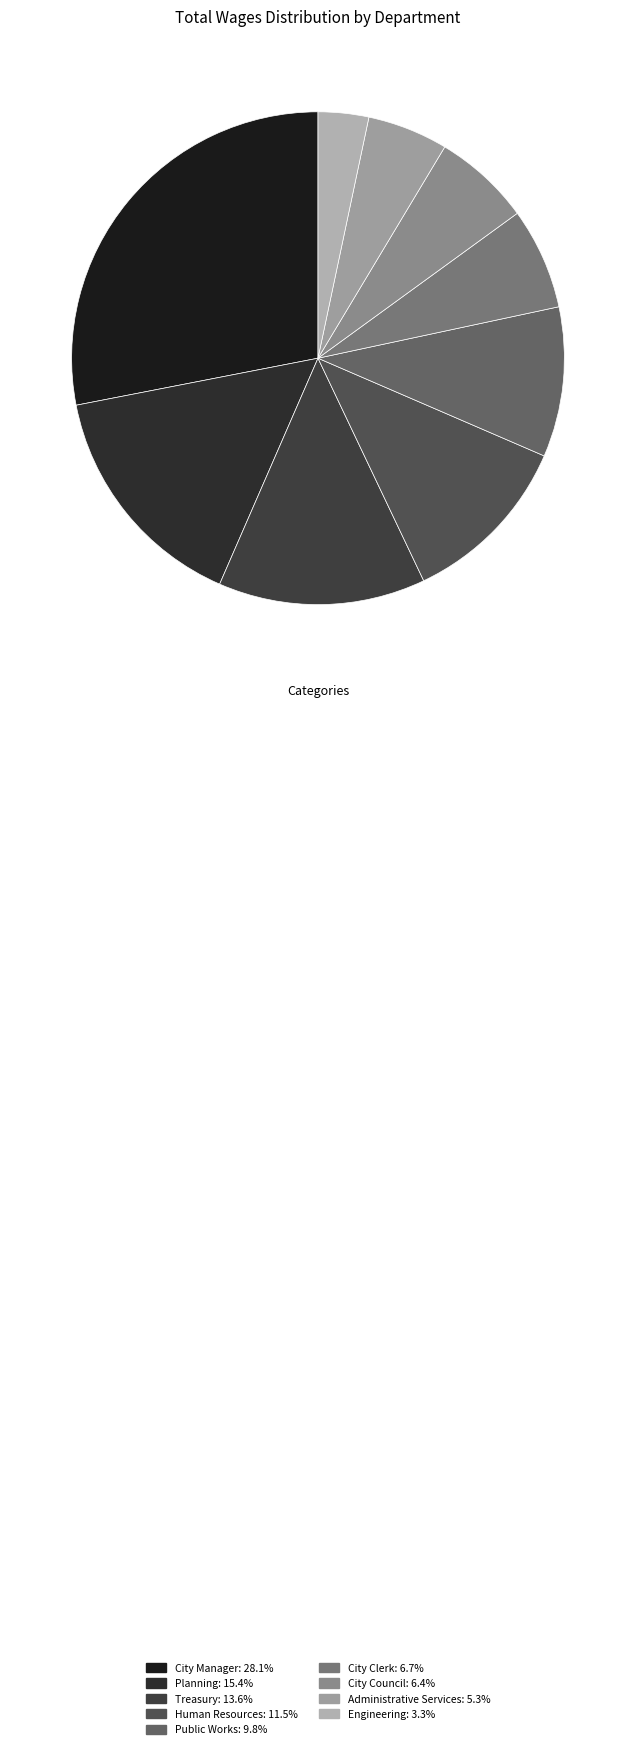

Approximately how many times larger is the value at City Council compared to Administrative Services?

1.2